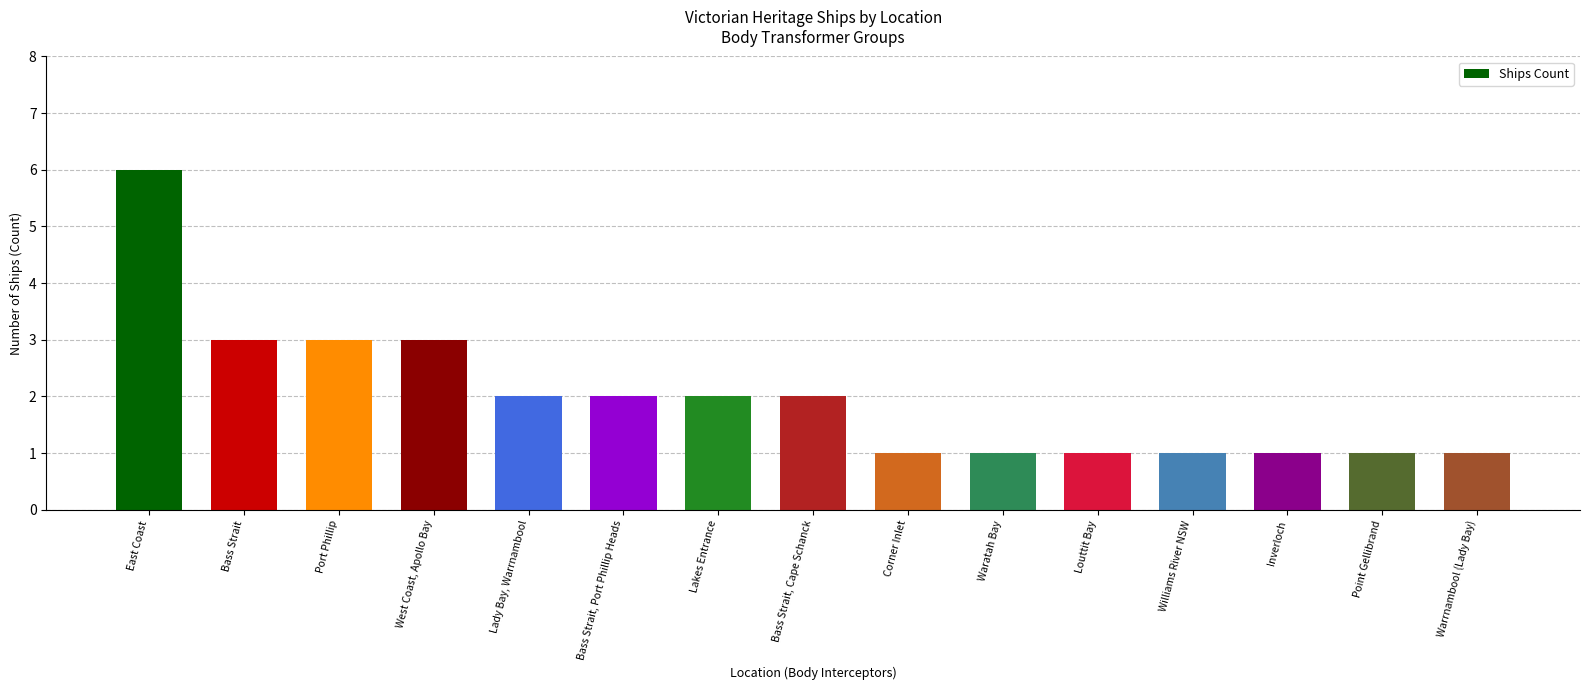

What position from the left is Port Phillip?

3